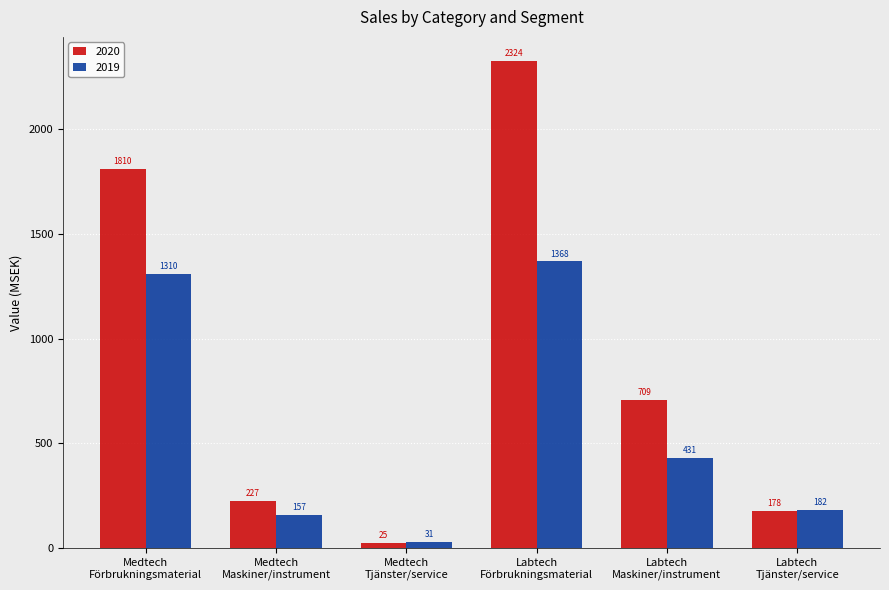

How many data points in 2020 are less than 709?

3